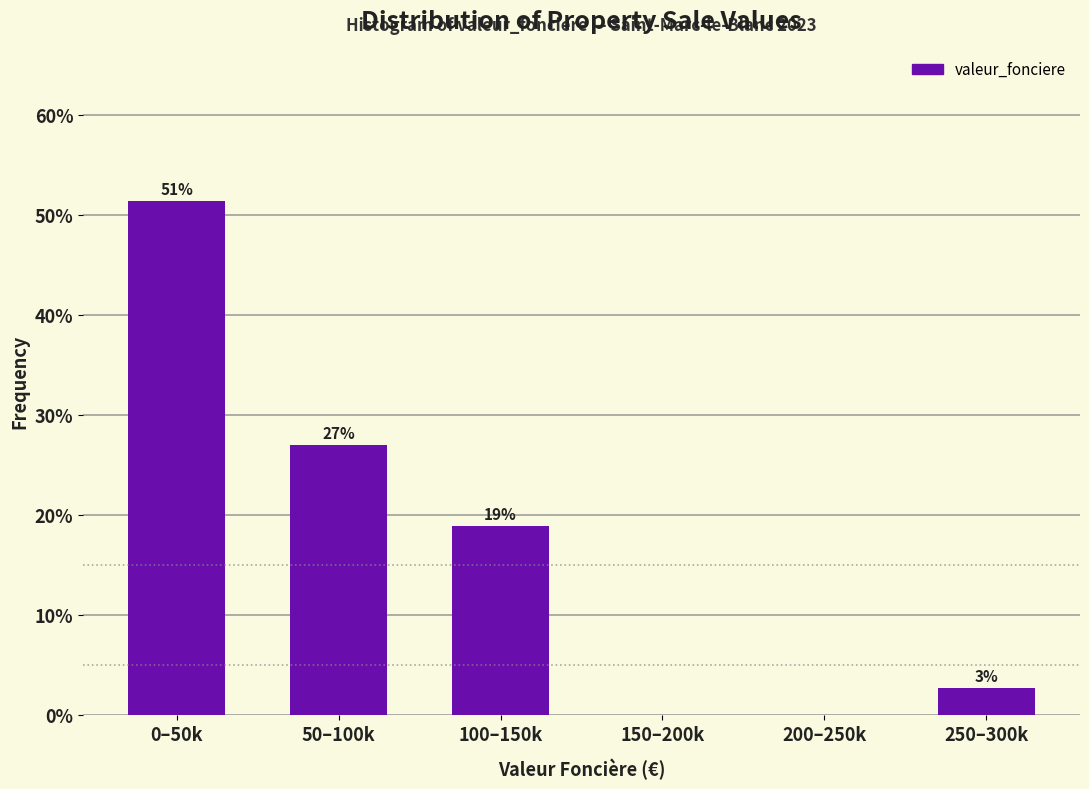

True or false: the data shows 18.9 at 100–150k.

True